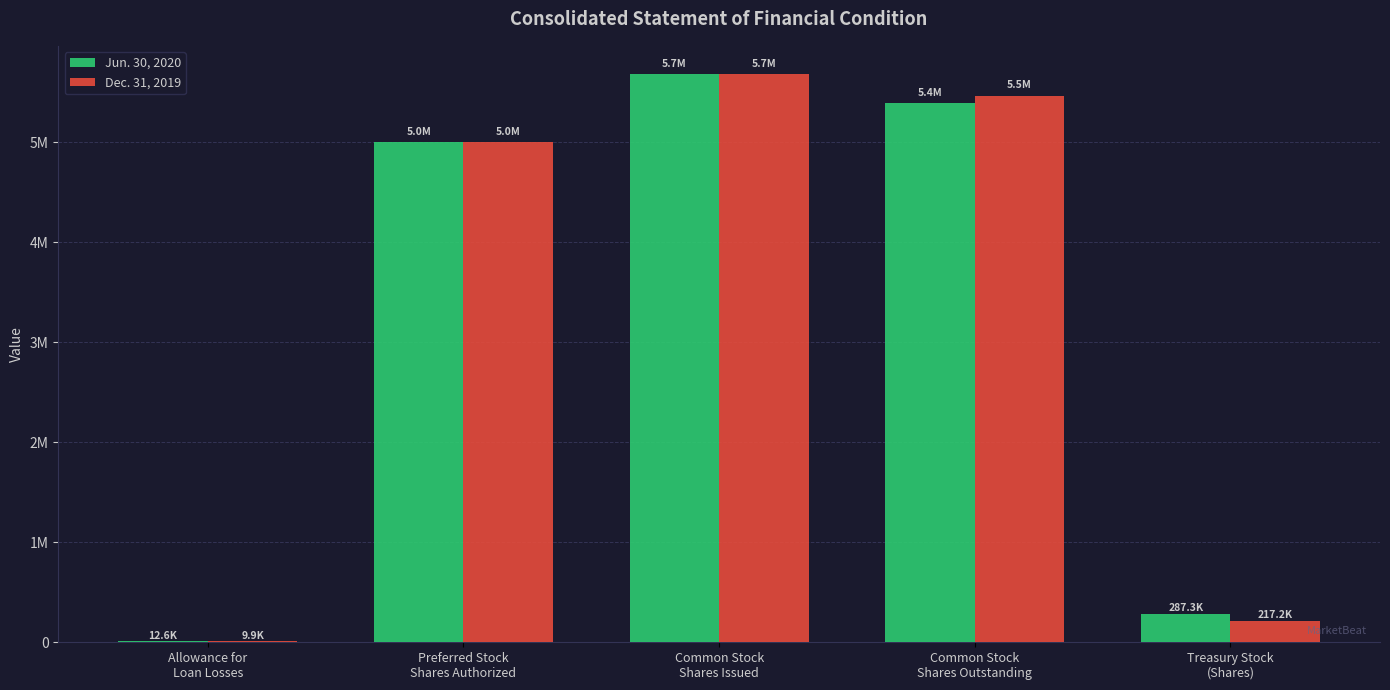

At which label does Dec. 31, 2019 reach its minimum?

Allowance for
Loan Losses